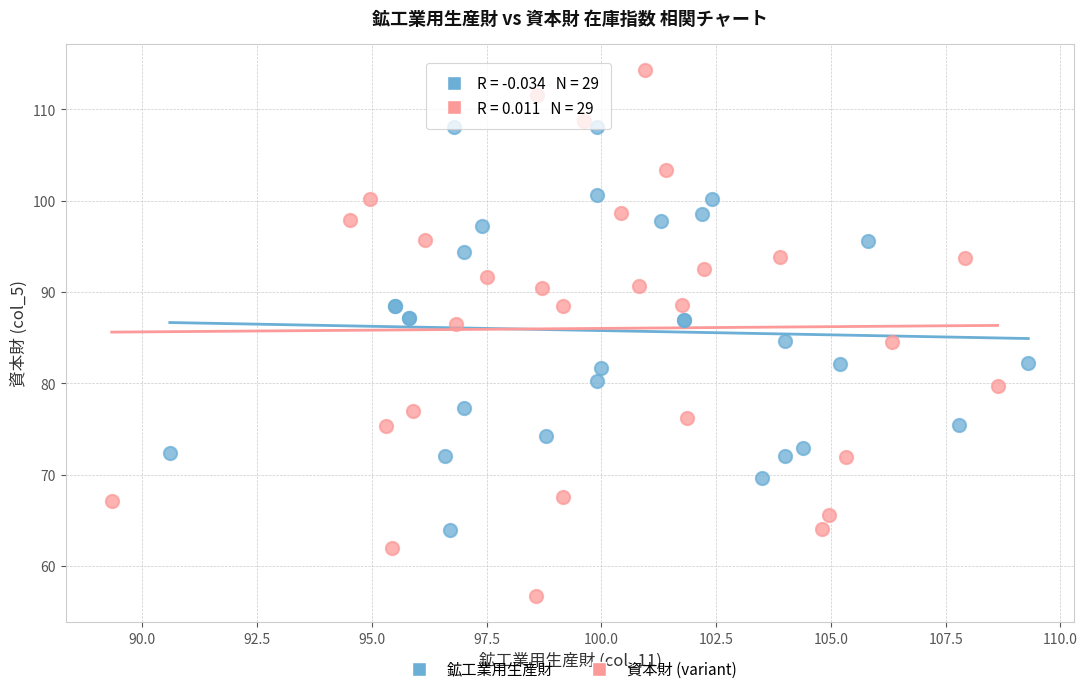

Which series reaches the minimum Y coordinate?

資本財 (variant)